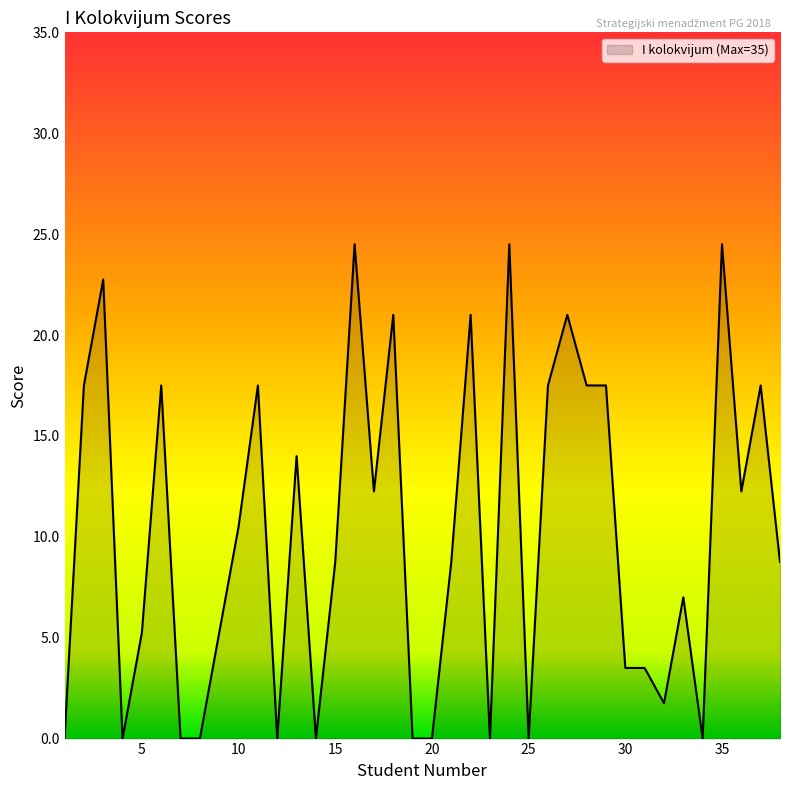

What is the greatest value displayed?

24.5